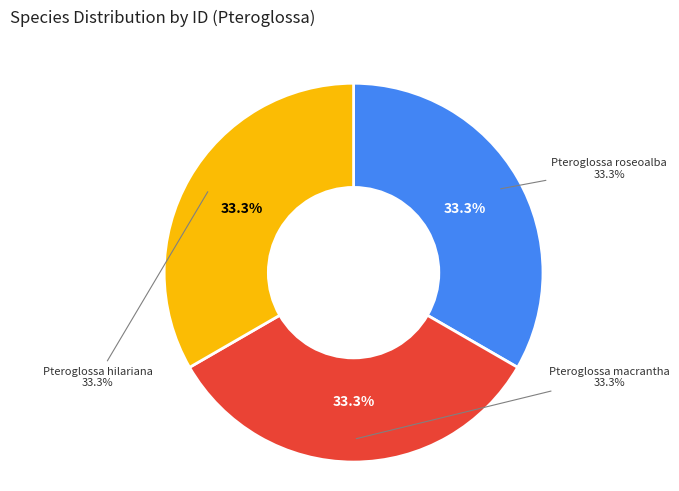

Combined, what portion of the pie is Pteroglossa macrantha and Pteroglossa roseoalba?

66.7%